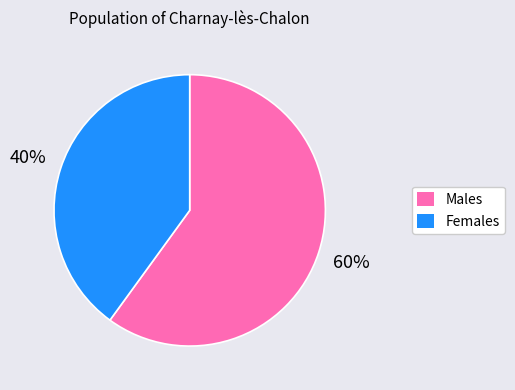

What percentage is the Males slice, to the nearest percent?

60%